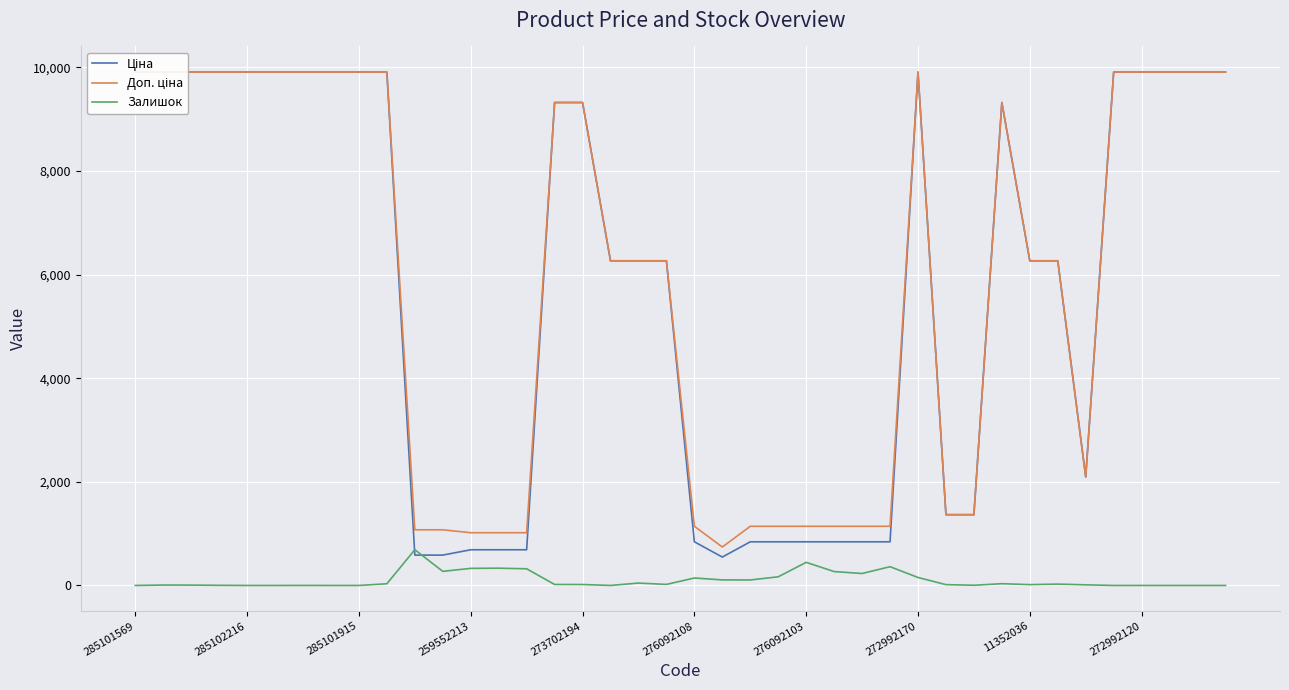

Is this an area chart (filled region under the line)?

No